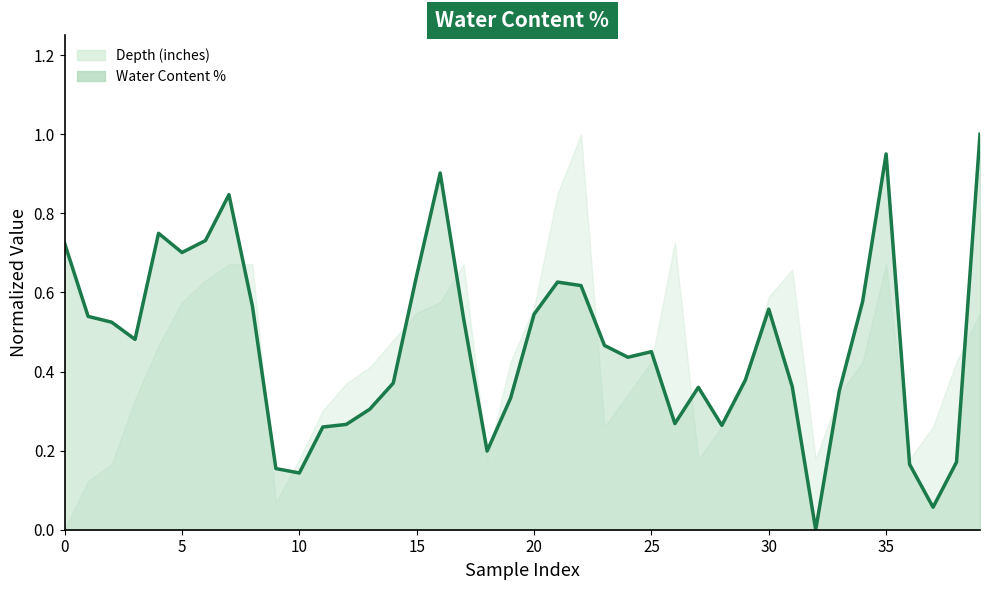

Where is the first local maximum?

M-1